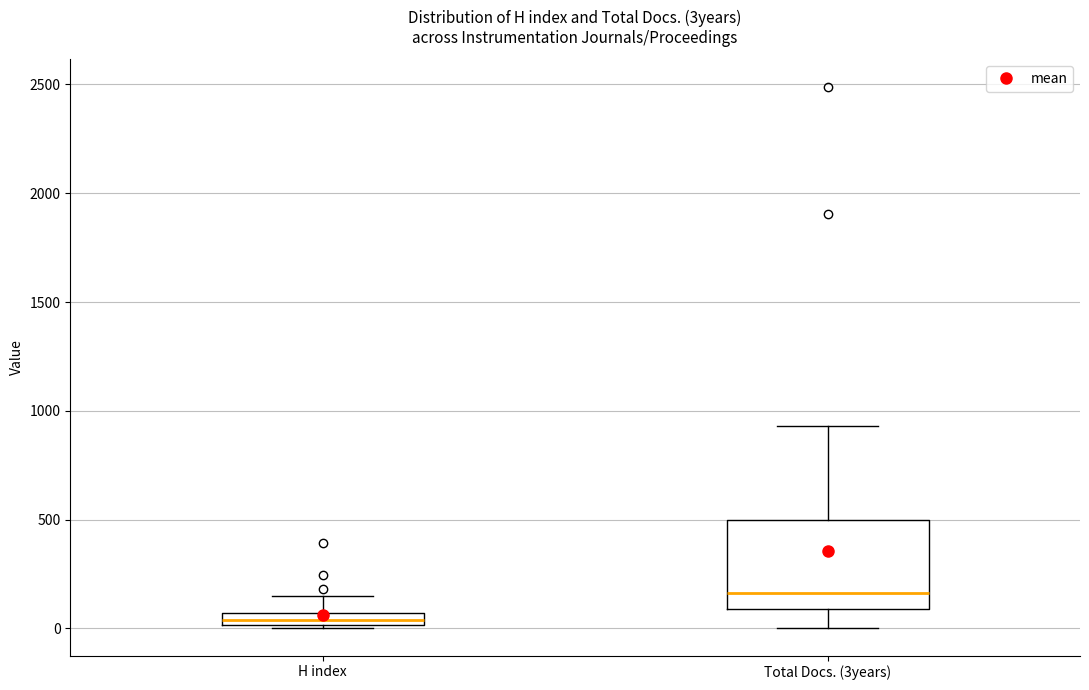

Comparing the boxes themselves (not the whiskers), which one is the tallest?

Total Docs. (3years)